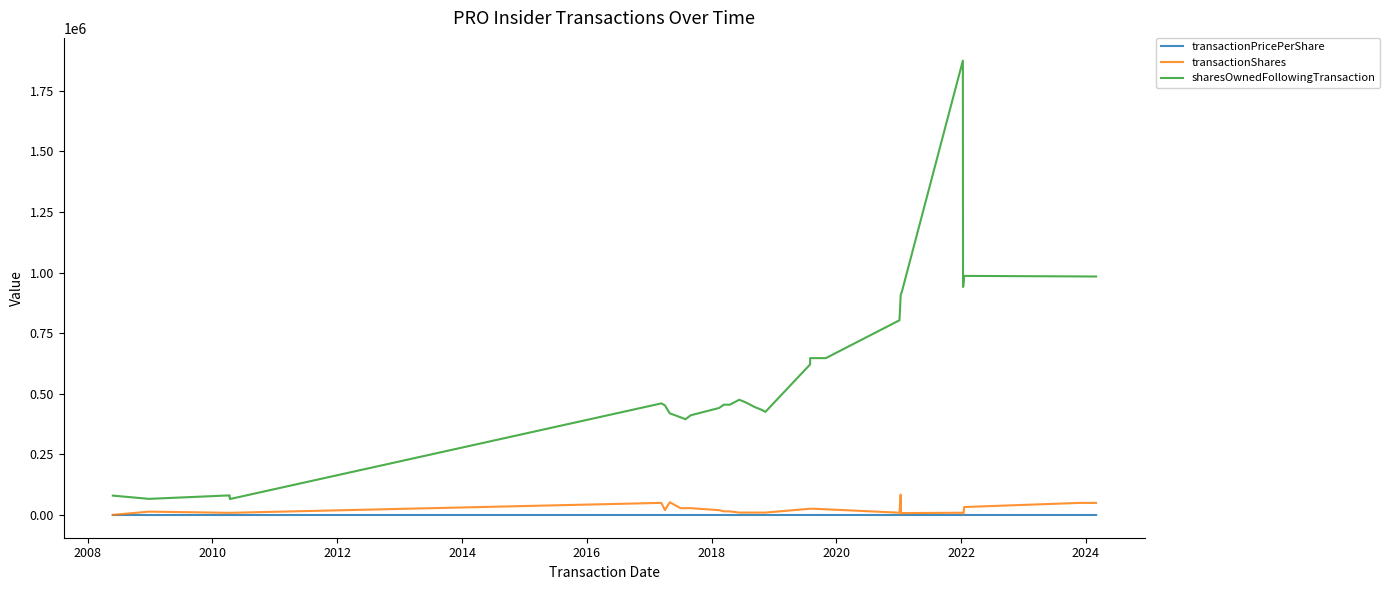

What is the value of the transactionShares point at the 7th from the left?

50000.0